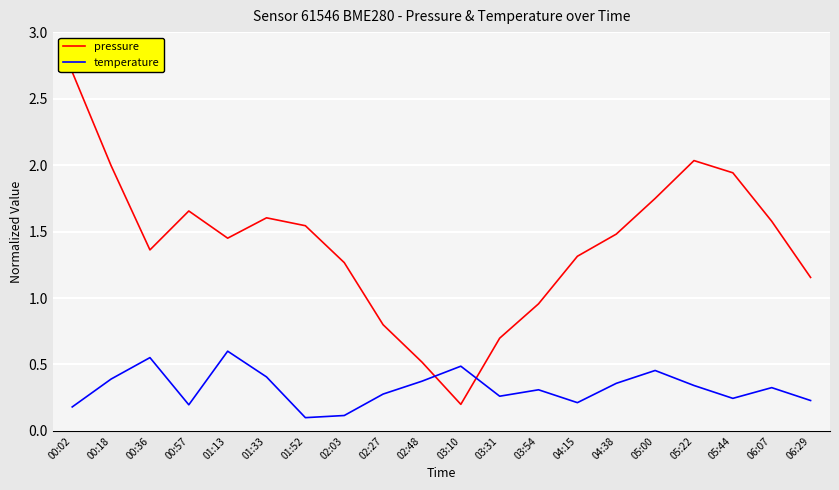

Which series has the widest spread of values?

pressure